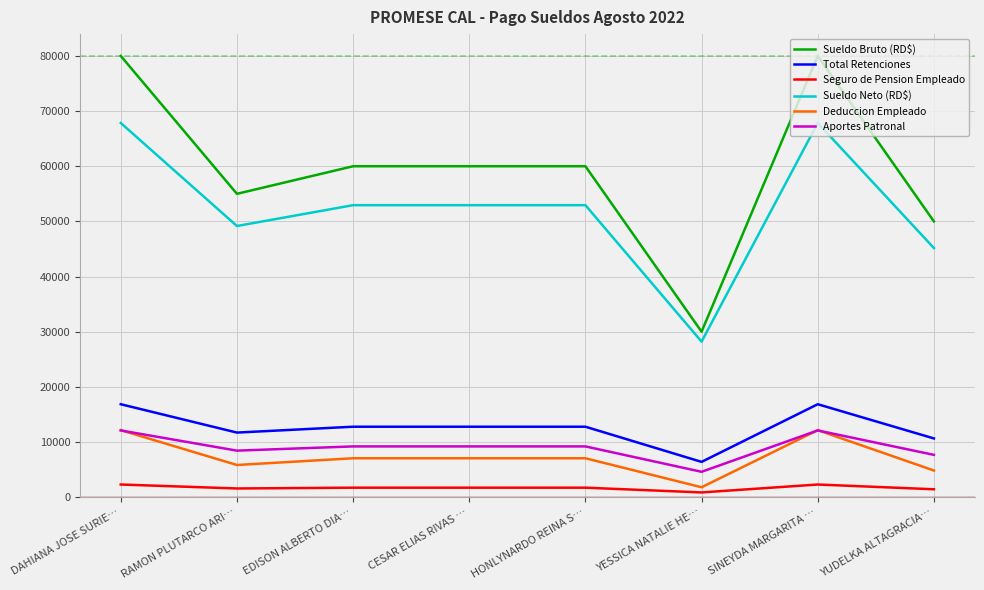

The value of Aportes Patronal at DAHIANA JOSE SURIE… is 3316.9. True or false?

False